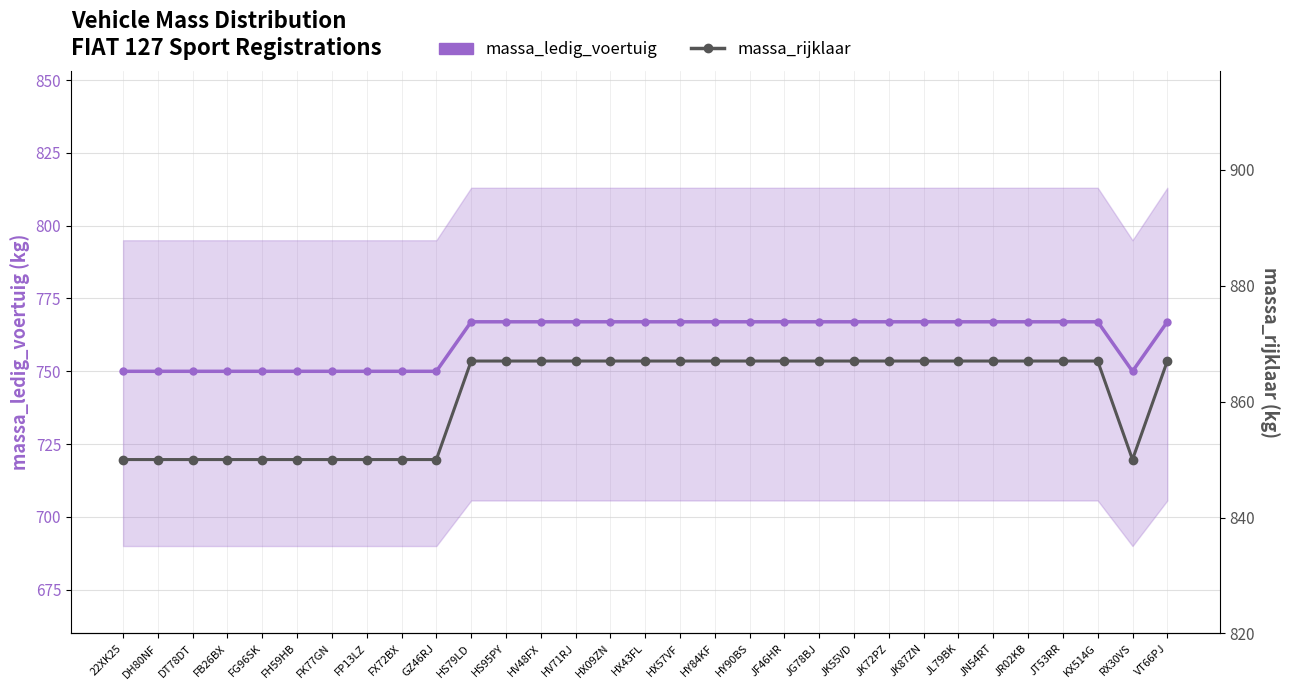

Between DH80NF and HX09ZN, which is larger?

HX09ZN